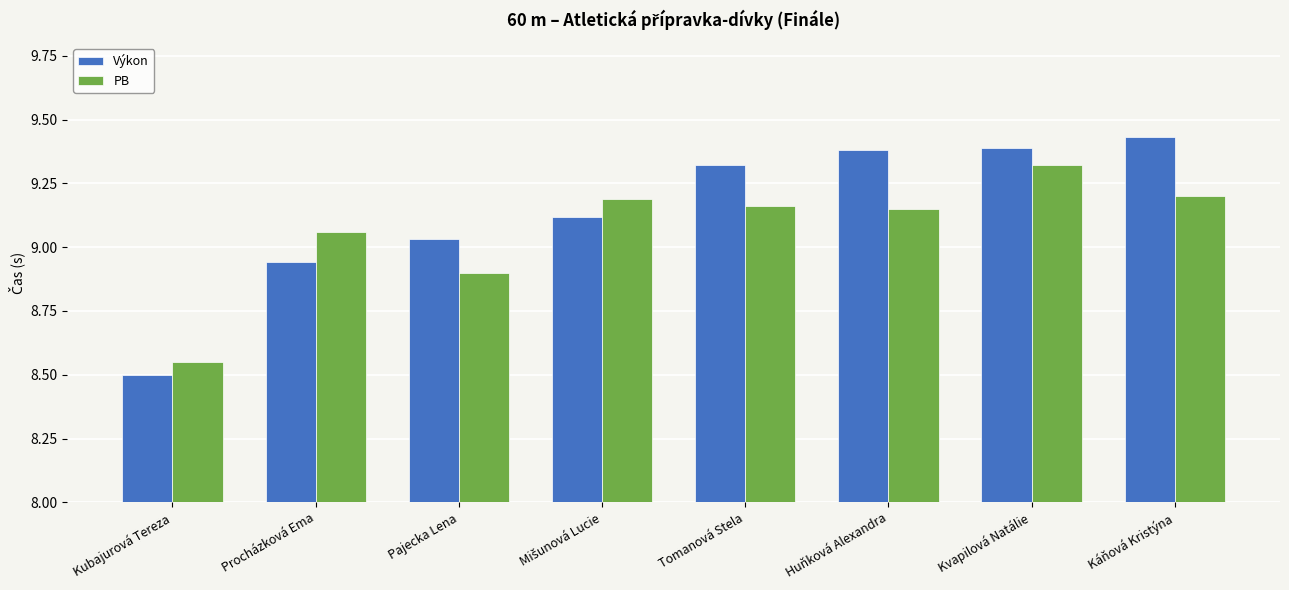

What is the label of the 3rd bar from the right?

Huňková Alexandra